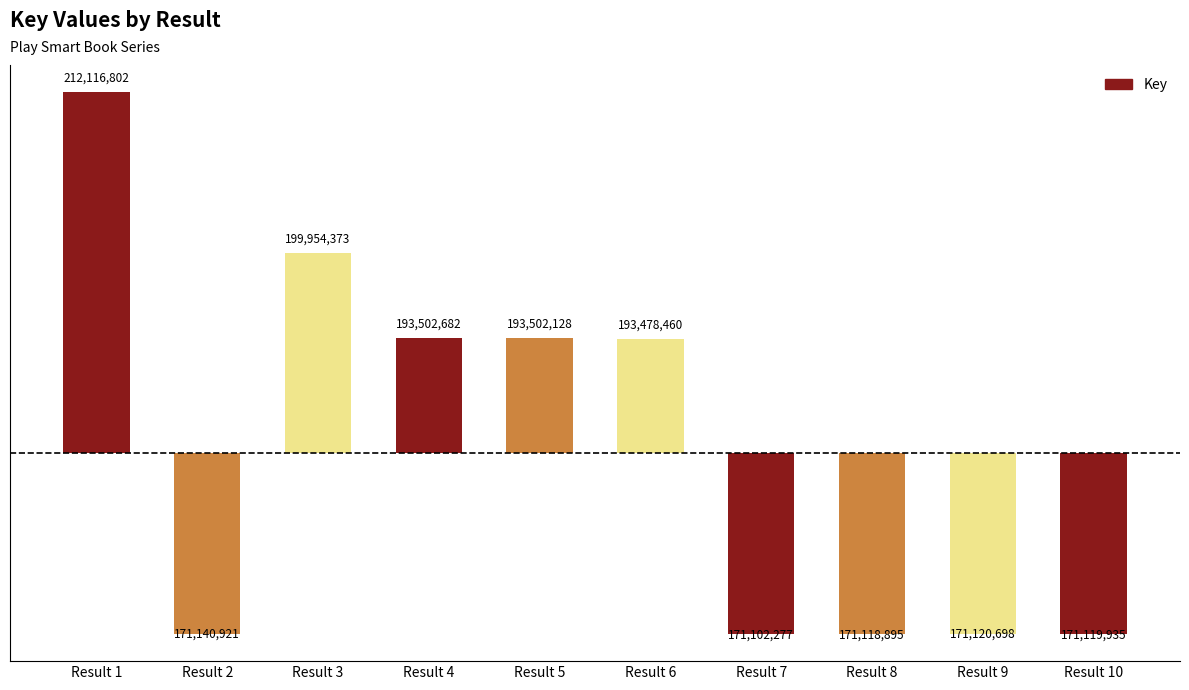

How many values are below 8662742?

5